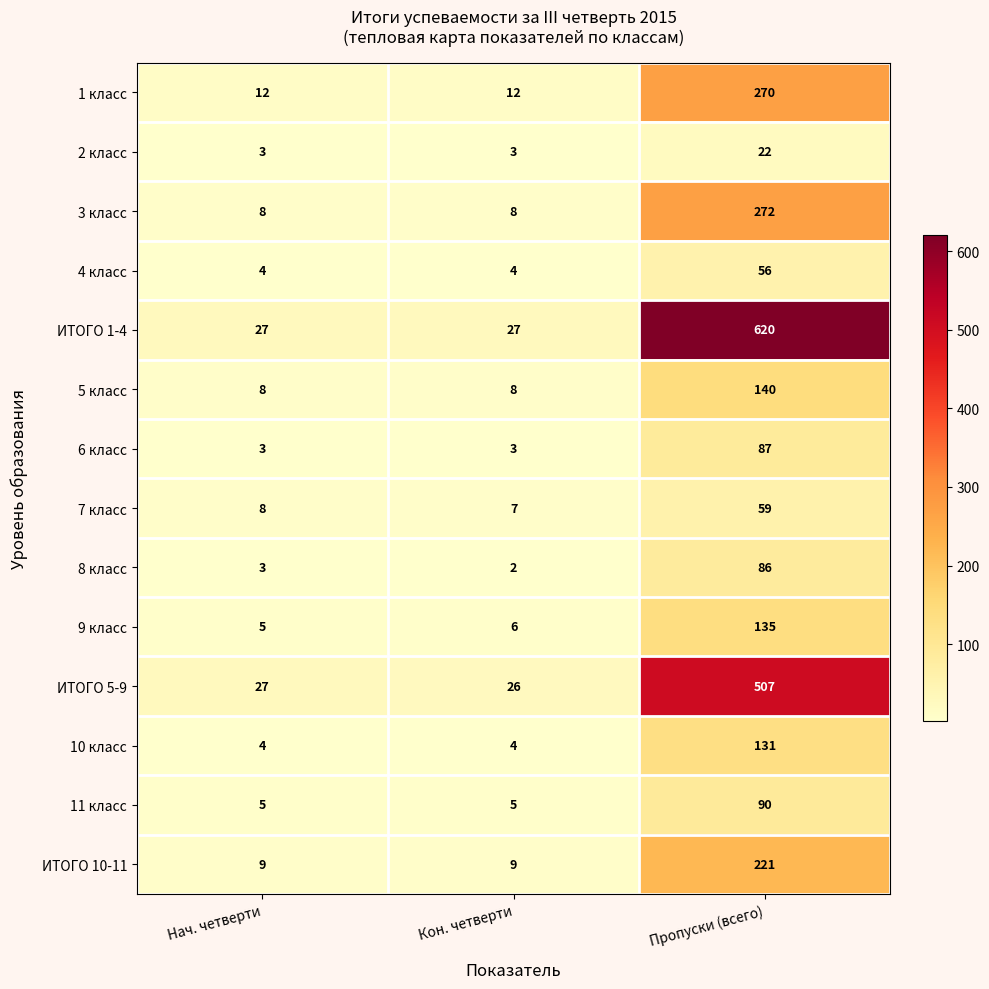

Is it true that 4 класс equals 6 at Кон. четверти?

False